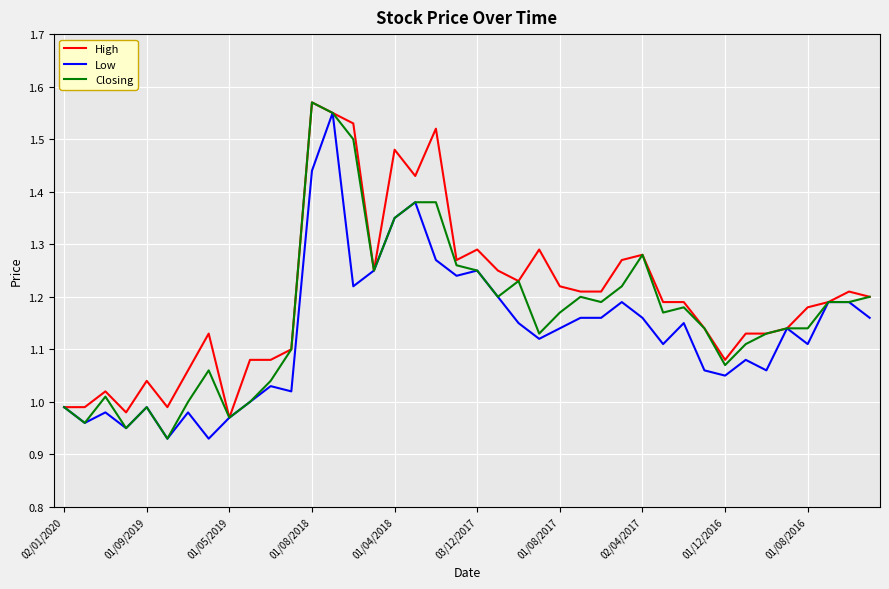

Does the chart display data point markers on the line(s)?

No